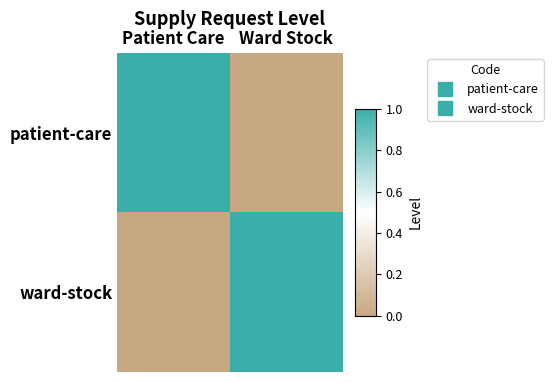

Which label corresponds to the largest value in the chart?

Patient Care